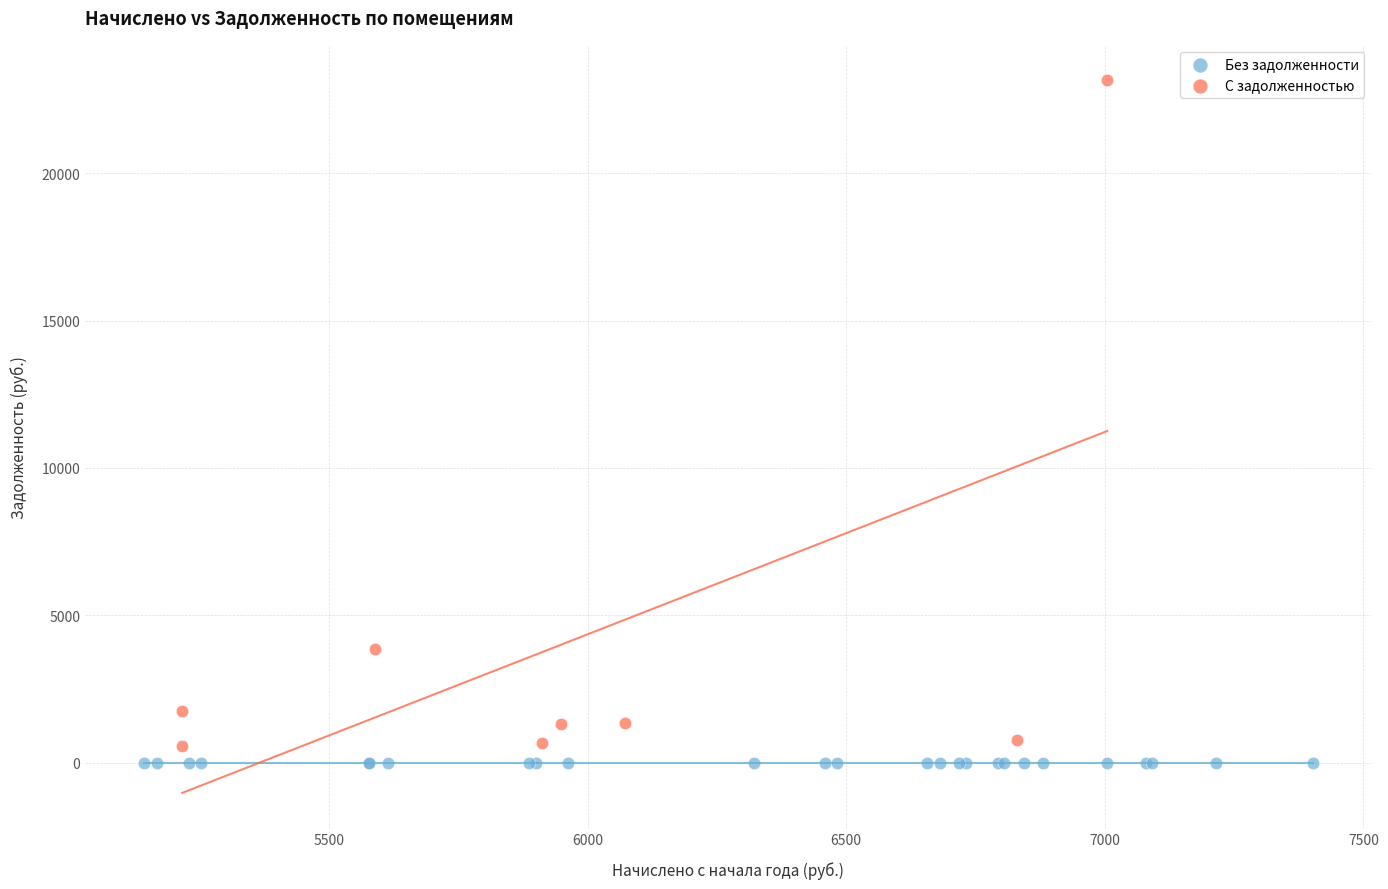

Which series contains the highest Y value?

С задолженностью